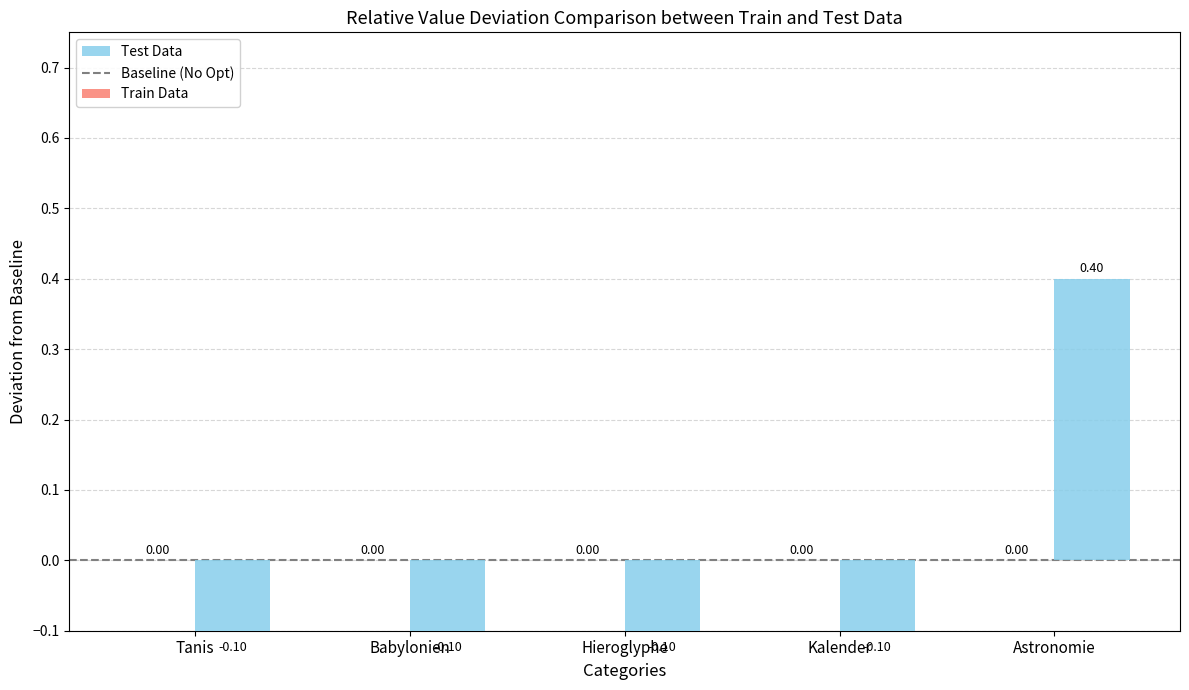

At which label does the data first exceed 0?

Astronomie